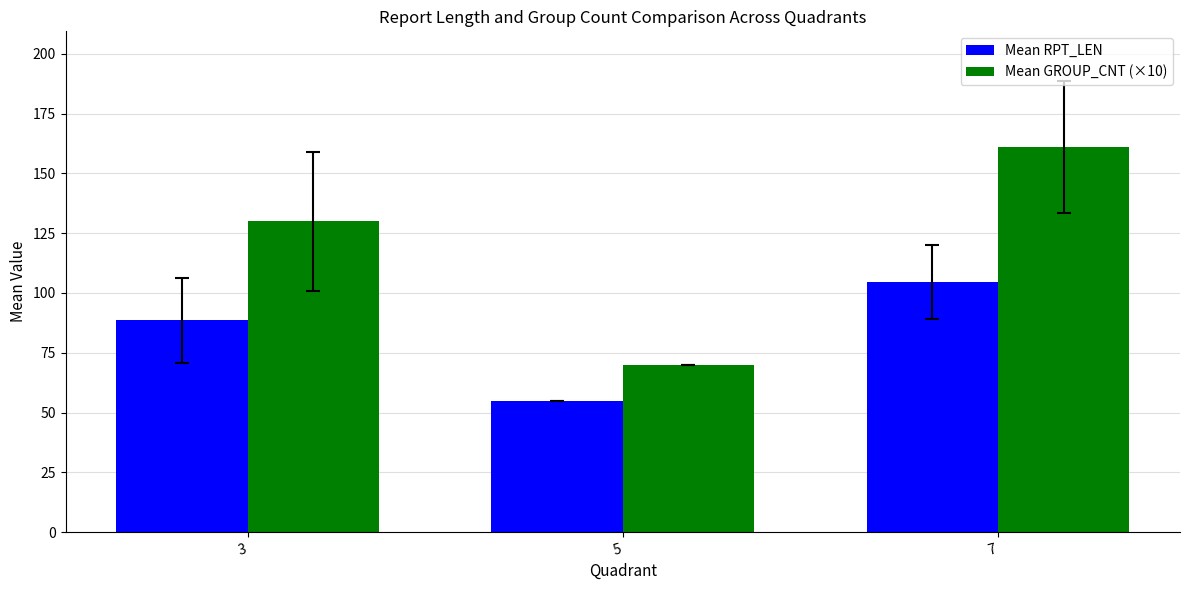

How many data points does each series have?

3